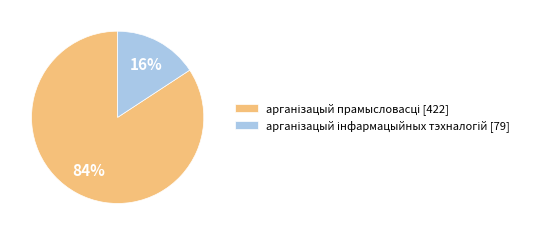

To the nearest percent, what is the average slice percentage?

50%